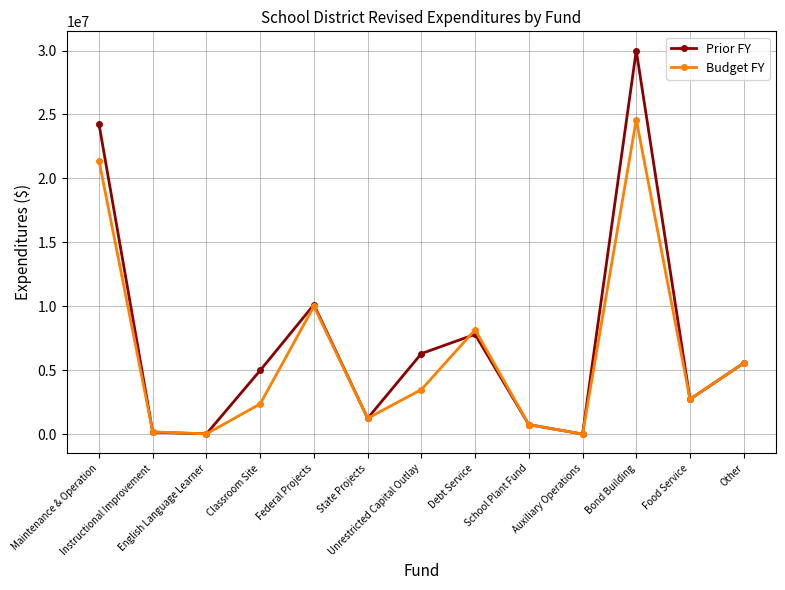

What is the maximum value for Budget FY?

24600000